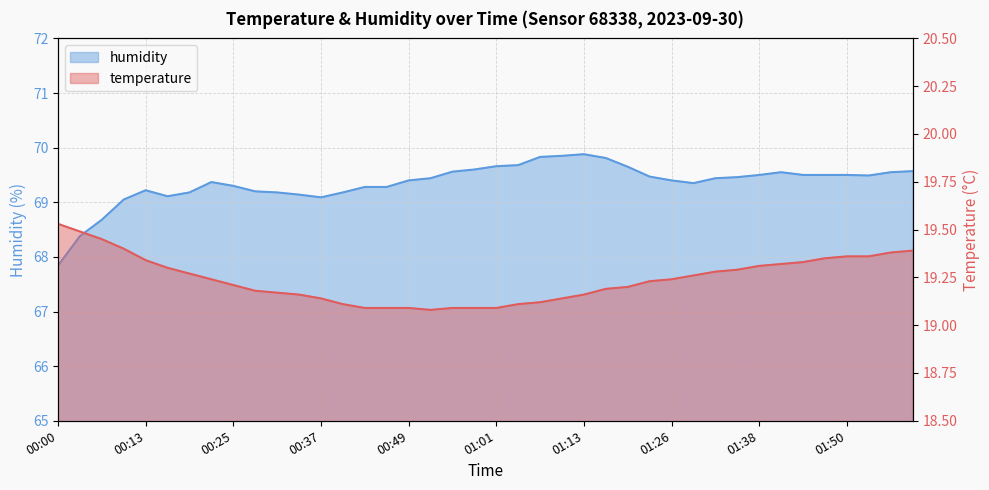

List the labels in order of temperature value, smallest first.

00:52, 00:43, 00:46, 00:49, 00:55, 00:58, 01:01, 00:40, 01:04, 01:07, 00:37, 01:10, 00:34, 01:13, 00:31, 00:28, 01:17, 01:20, 00:25, 01:23, 00:22, 01:26, 01:29, 00:19, 01:32, 01:35, 00:16, 01:38, 01:41, 01:44, 00:13, 01:47, 01:50, 01:53, 01:56, 01:59, 00:09, 00:06, 00:03, 00:00